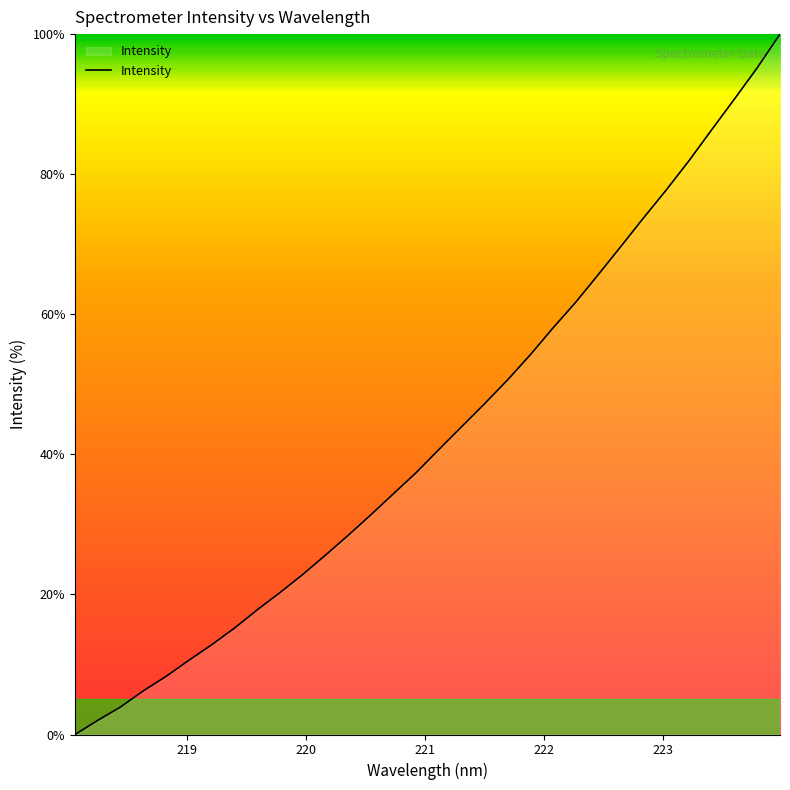

What is the greatest value displayed?

100.0